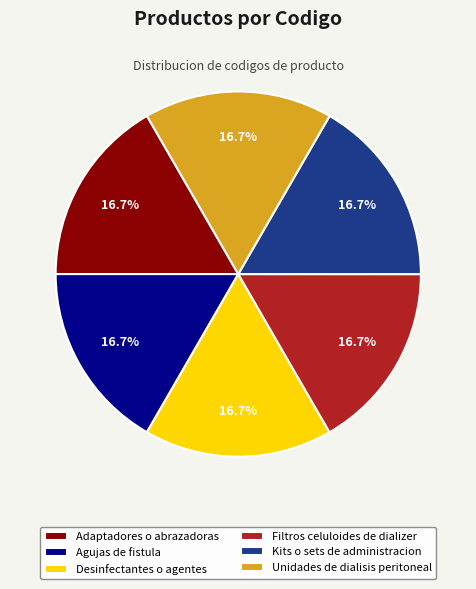

Count the number of slices in the pie.

6